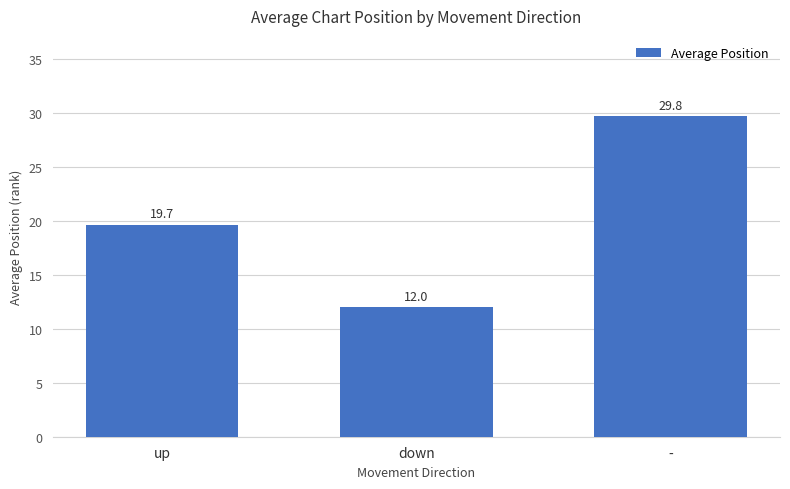

How many data points does each series have?

3